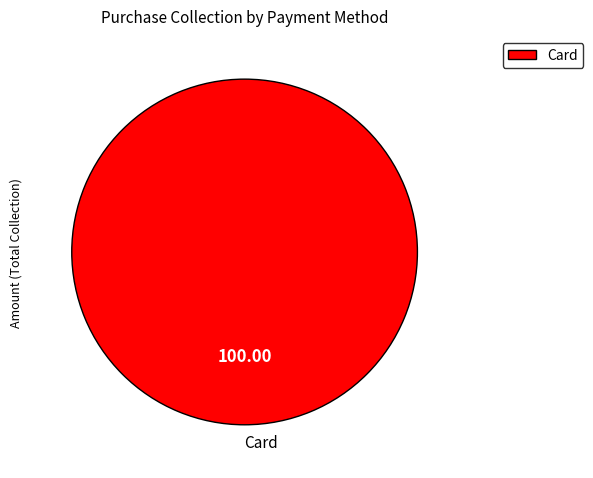

Rank the categories by value from highest to lowest.

Card